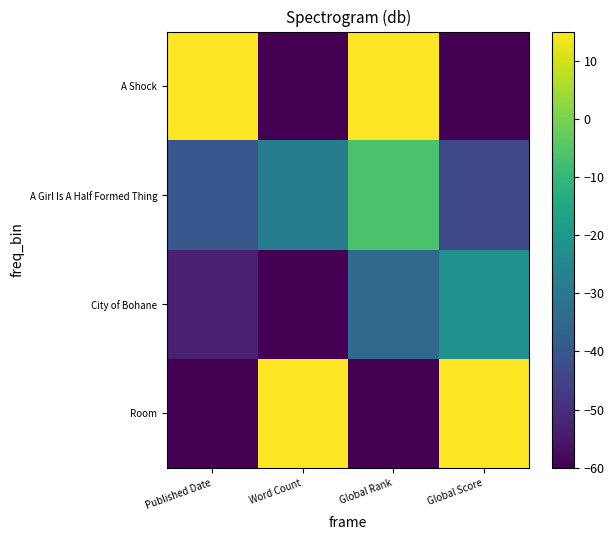

At which category does the chart reach its minimum across all series?

Published Date